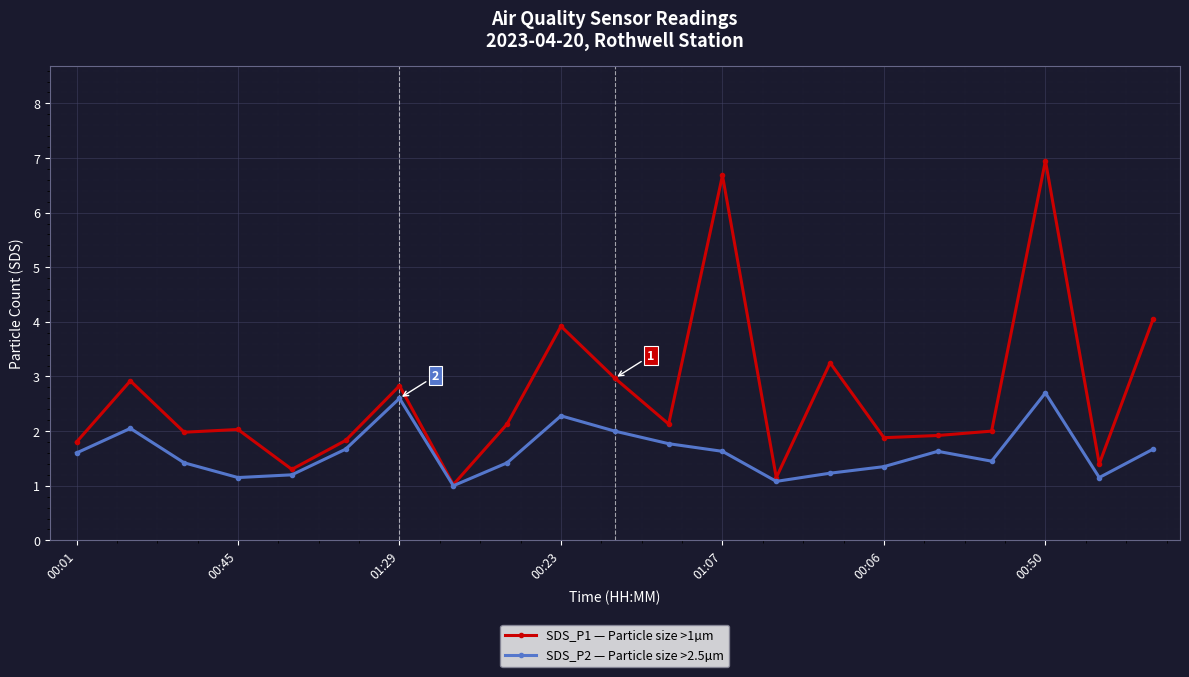

What is the smallest value displayed?

1.0